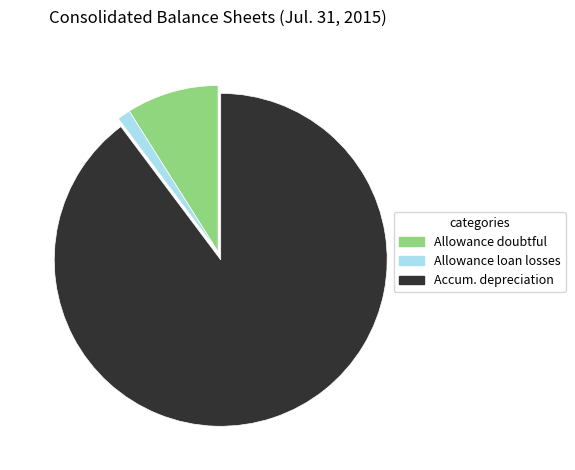

Is it true that Accum. depreciation is 99% of the pie?

False